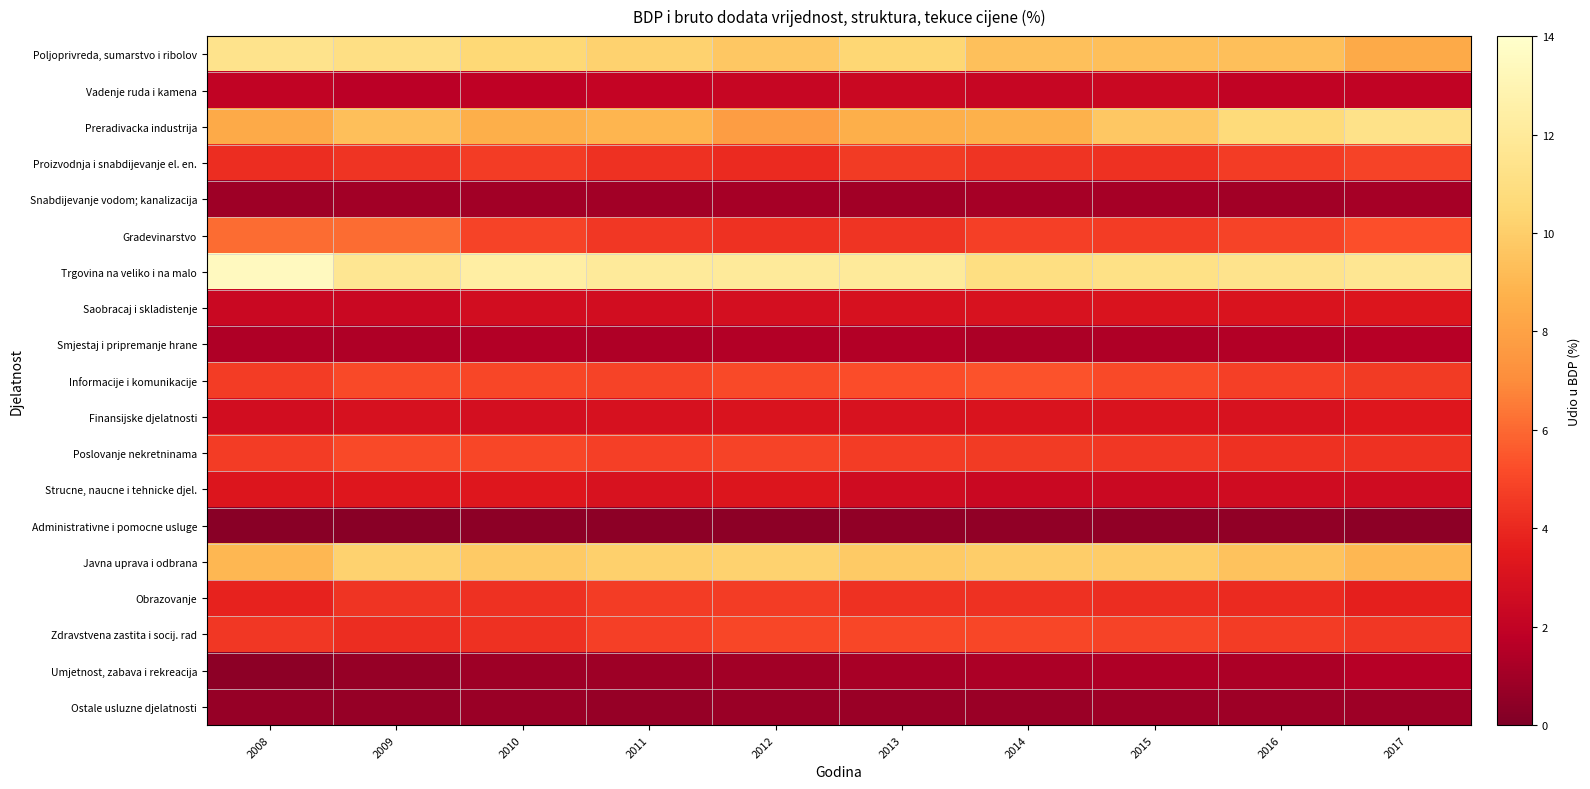

At 2008, list the series in order from largest to smallest.

Trgovina na veliko i na malo, Poljoprivreda, sumarstvo i ribolov, Javna uprava i odbrana, Preradivacka industrija, Gradevinarstvo, Informacije i komunikacije, Poslovanje nekretninama, Zdravstvena zastita i socij. rad, Proizvodnja i snabdijevanje el. en., Obrazovanje, Strucne, naucne i tehnicke djel., Finansijske djelatnosti, Saobracaj i skladistenje, Vadenje ruda i kamena, Smjestaj i pripremanje hrane, Snabdijevanje vodom; kanalizacija, Ostale usluzne djelatnosti, Umjetnost, zabava i rekreacija, Administrativne i pomocne usluge